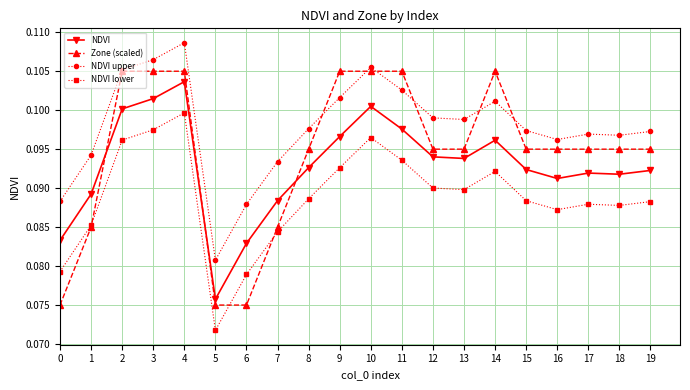

What is the sum of the NDVI lower values at 9 and 3?

0.2